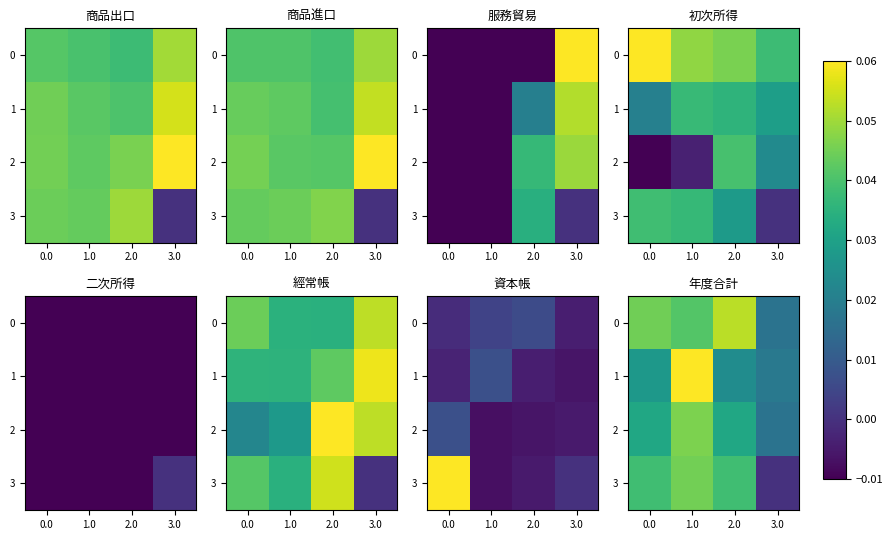

Which has a higher value, 2.0 or 0.0?

2.0